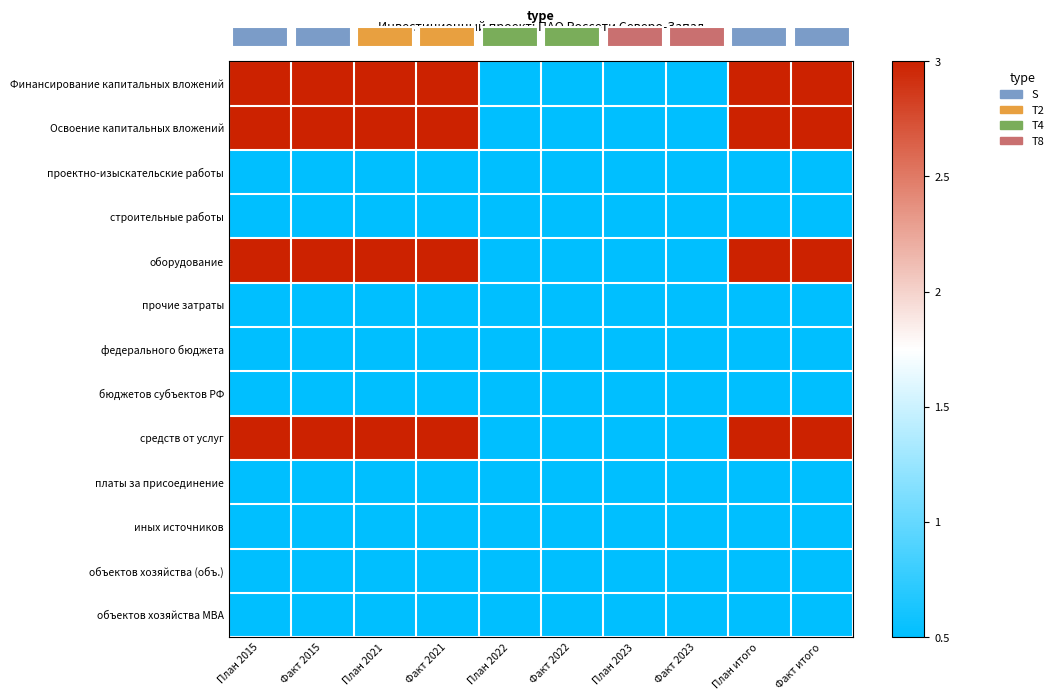

Reading left to right, what are all the values shown in this chart?

Финансирование капитальных вложений: План 2015=14.5	Факт 2015=14.5	План 2021=14.5	Факт 2021=14.5	План 2022=0.5	Факт 2022=0.5	План 2023=0.5	Факт 2023=0.5	План итого=14.5	Факт итого=14.5
Освоение капитальных вложений: План 2015=12.5	Факт 2015=12.5	План 2021=12.5	Факт 2021=12.5	План 2022=0.5	Факт 2022=0.5	План 2023=0.5	Факт 2023=0.5	План итого=12.5	Факт итого=12.5
проектно-изыскательские работы: План 2015=0.5	Факт 2015=0.5	План 2021=0.5	Факт 2021=0.5	План 2022=0.5	Факт 2022=0.5	План 2023=0.5	Факт 2023=0.5	План итого=0.5	Факт итого=0.5
строительные работы: План 2015=0.5	Факт 2015=0.5	План 2021=0.5	Факт 2021=0.5	План 2022=0.5	Факт 2022=0.5	План 2023=0.5	Факт 2023=0.5	План итого=0.5	Факт итого=0.5
оборудование: План 2015=12.5	Факт 2015=12.5	План 2021=12.5	Факт 2021=12.5	План 2022=0.5	Факт 2022=0.5	План 2023=0.5	Факт 2023=0.5	План итого=12.5	Факт итого=12.5
прочие затраты: План 2015=0.5	Факт 2015=0.5	План 2021=0.5	Факт 2021=0.5	План 2022=0.5	Факт 2022=0.5	План 2023=0.5	Факт 2023=0.5	План итого=0.5	Факт итого=0.5
федерального бюджета: План 2015=0.5	Факт 2015=0.5	План 2021=0.5	Факт 2021=0.5	План 2022=0.5	Факт 2022=0.5	План 2023=0.5	Факт 2023=0.5	План итого=0.5	Факт итого=0.5
бюджетов субъектов РФ: План 2015=0.5	Факт 2015=0.5	План 2021=0.5	Факт 2021=0.5	План 2022=0.5	Факт 2022=0.5	План 2023=0.5	Факт 2023=0.5	План итого=0.5	Факт итого=0.5
средств от услуг: План 2015=14.5	Факт 2015=14.5	План 2021=14.5	Факт 2021=14.5	План 2022=0.5	Факт 2022=0.5	План 2023=0.5	Факт 2023=0.5	План итого=14.5	Факт итого=14.5
платы за присоединение: План 2015=0.5	Факт 2015=0.5	План 2021=0.5	Факт 2021=0.5	План 2022=0.5	Факт 2022=0.5	План 2023=0.5	Факт 2023=0.5	План итого=0.5	Факт итого=0.5
иных источников: План 2015=0.5	Факт 2015=0.5	План 2021=0.5	Факт 2021=0.5	План 2022=0.5	Факт 2022=0.5	План 2023=0.5	Факт 2023=0.5	План итого=0.5	Факт итого=0.5
объектов хозяйства (объ.): План 2015=0.5	Факт 2015=0.5	План 2021=0.5	Факт 2021=0.5	План 2022=0.5	Факт 2022=0.5	План 2023=0.5	Факт 2023=0.5	План итого=0.5	Факт итого=0.5
объектов хозяйства МВА: План 2015=0.5	Факт 2015=0.5	План 2021=0.5	Факт 2021=0.5	План 2022=0.5	Факт 2022=0.5	План 2023=0.5	Факт 2023=0.5	План итого=0.5	Факт итого=0.5